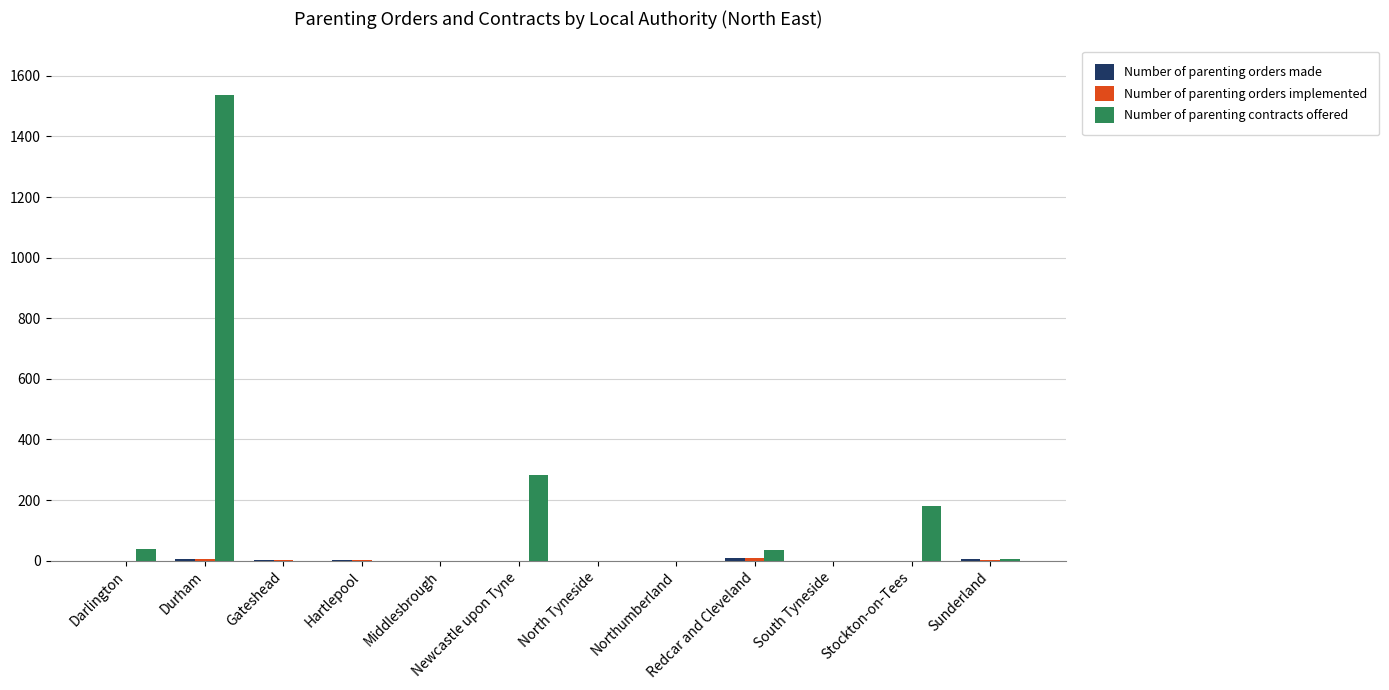

At which category is the sum across all series the highest?

Durham